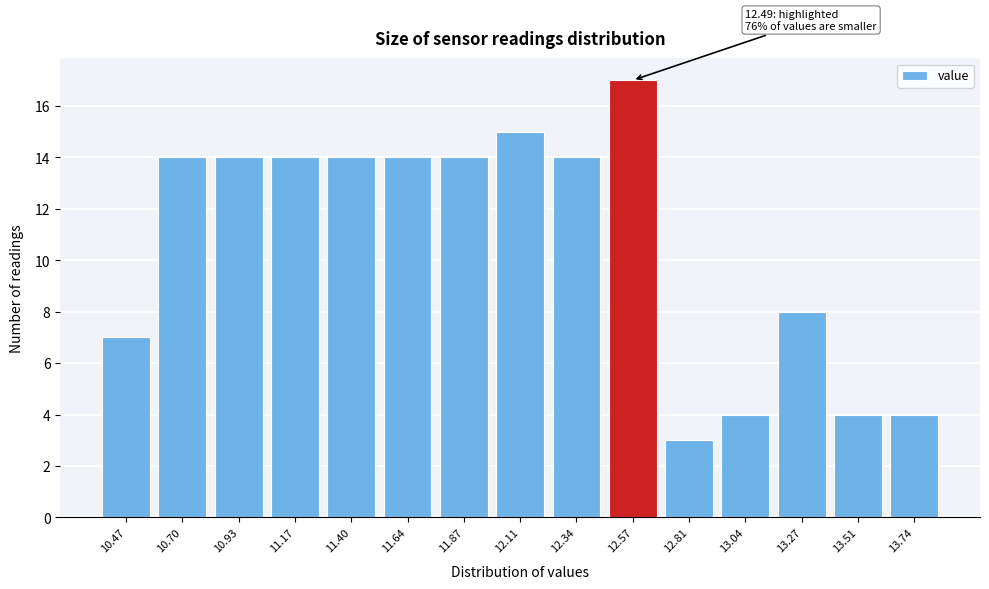

Reading right to left, what are all the values shown in this chart?

4	4	8	4	3	17	14	15	14	14	14	14	14	14	7